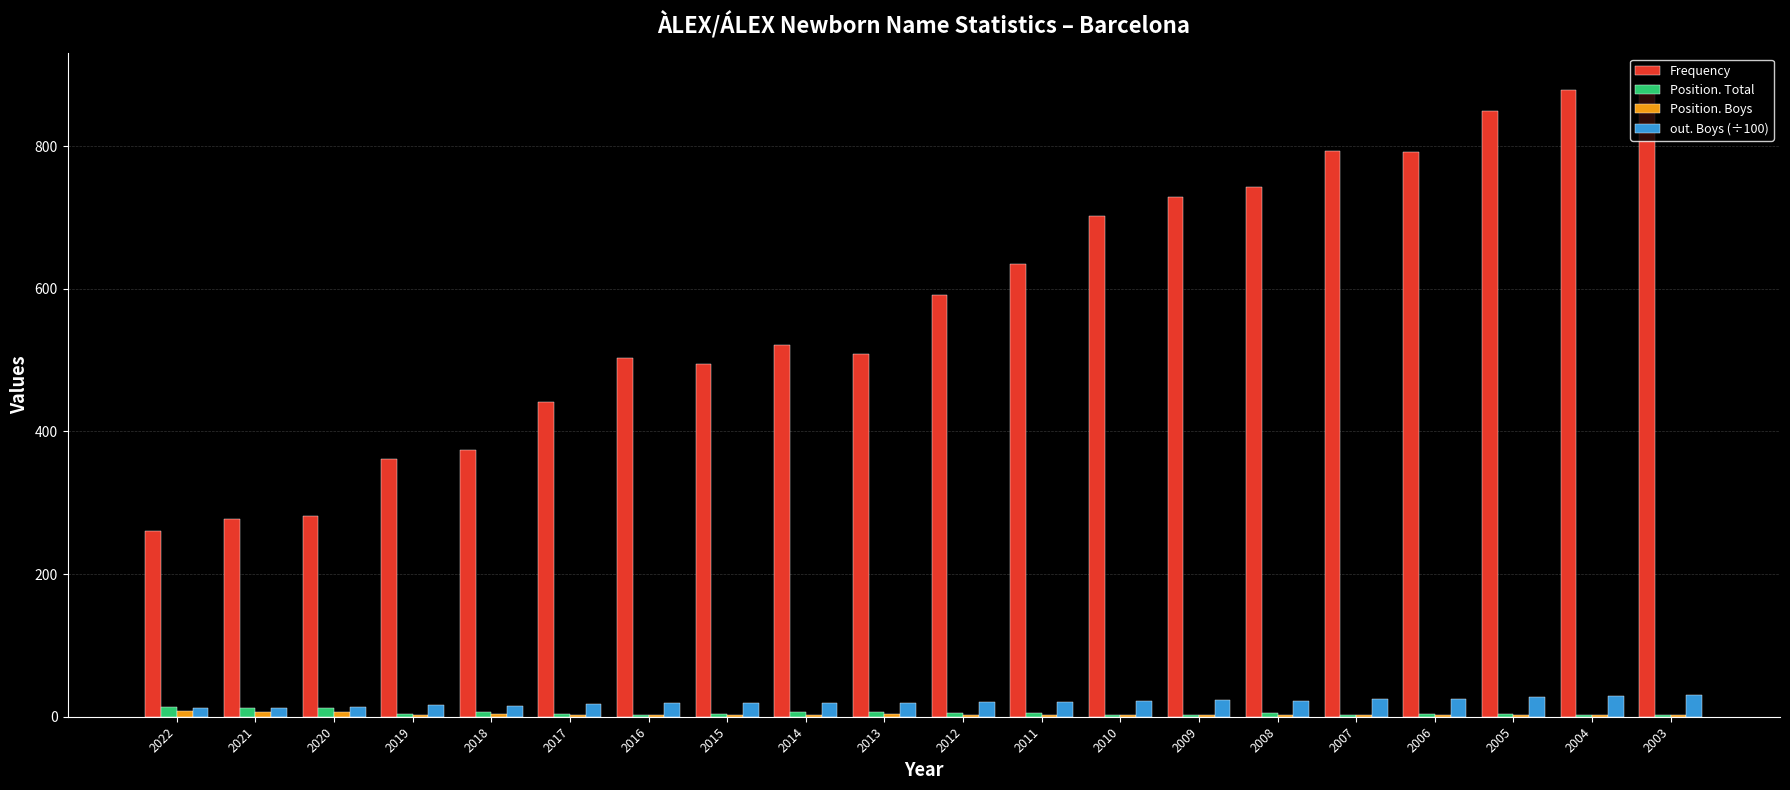

Between 2014 and 2003, which series saw the biggest shift?

Frequency